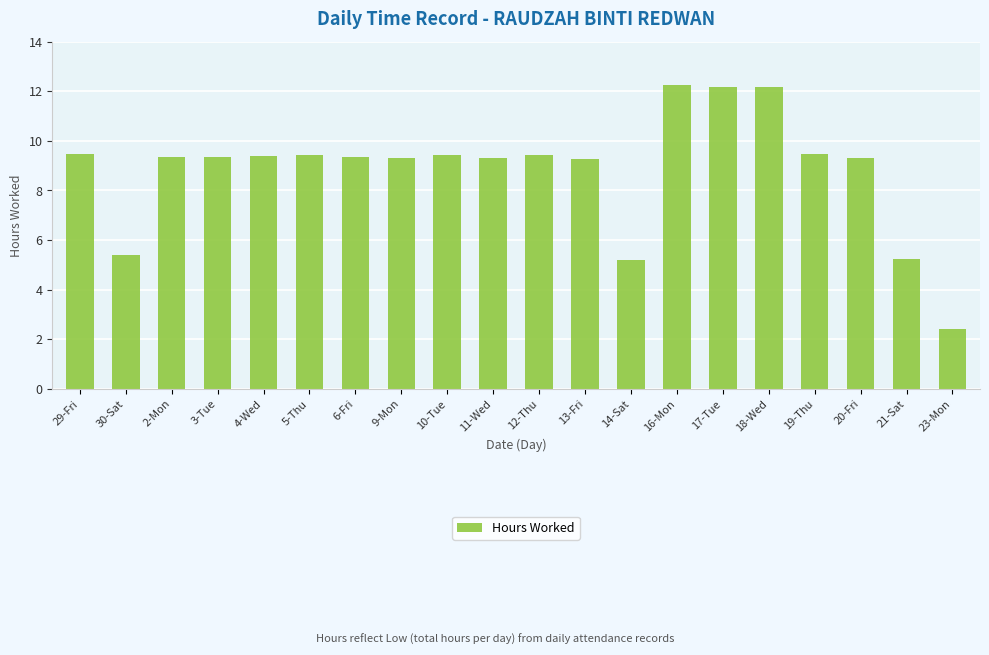

What is the label of the 3rd bar from the right?

20-Fri